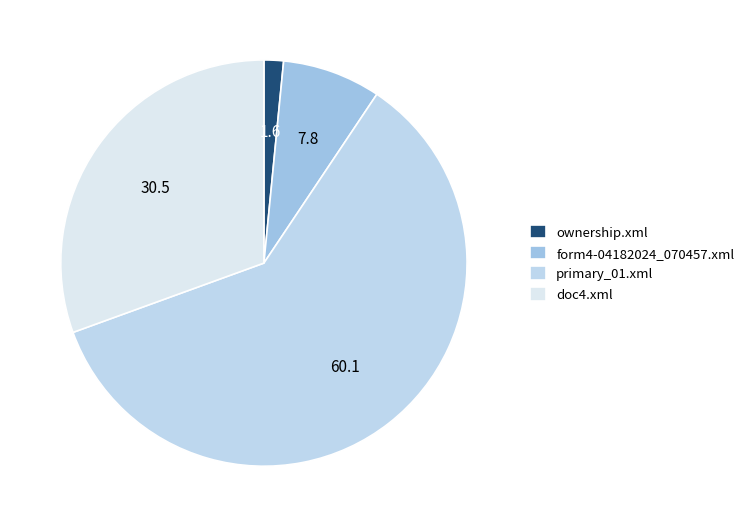

Which slice represents more than half of the pie?

primary_01.xml